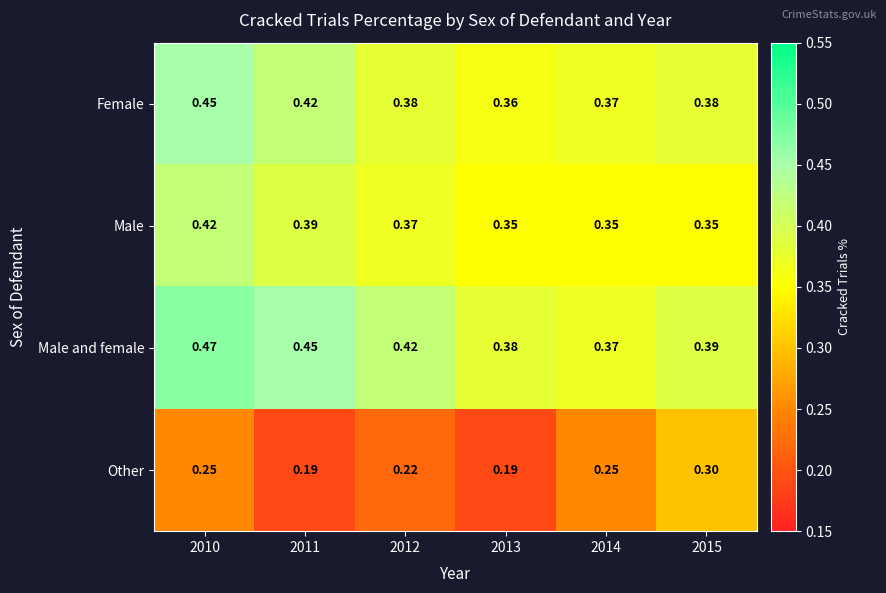

Rank the series by their maximum value, from highest to lowest.

Male and female, Female, Male, Other